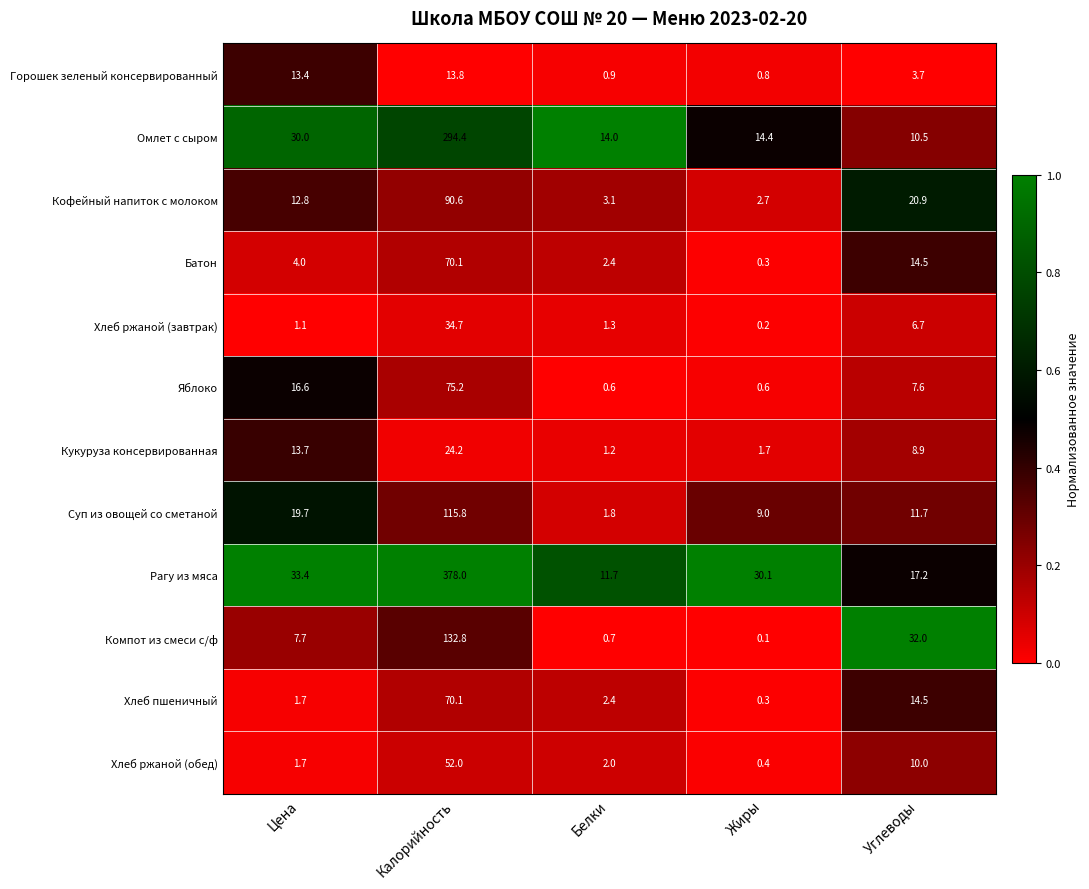

What is the total value across all series at Жиры?

60.6